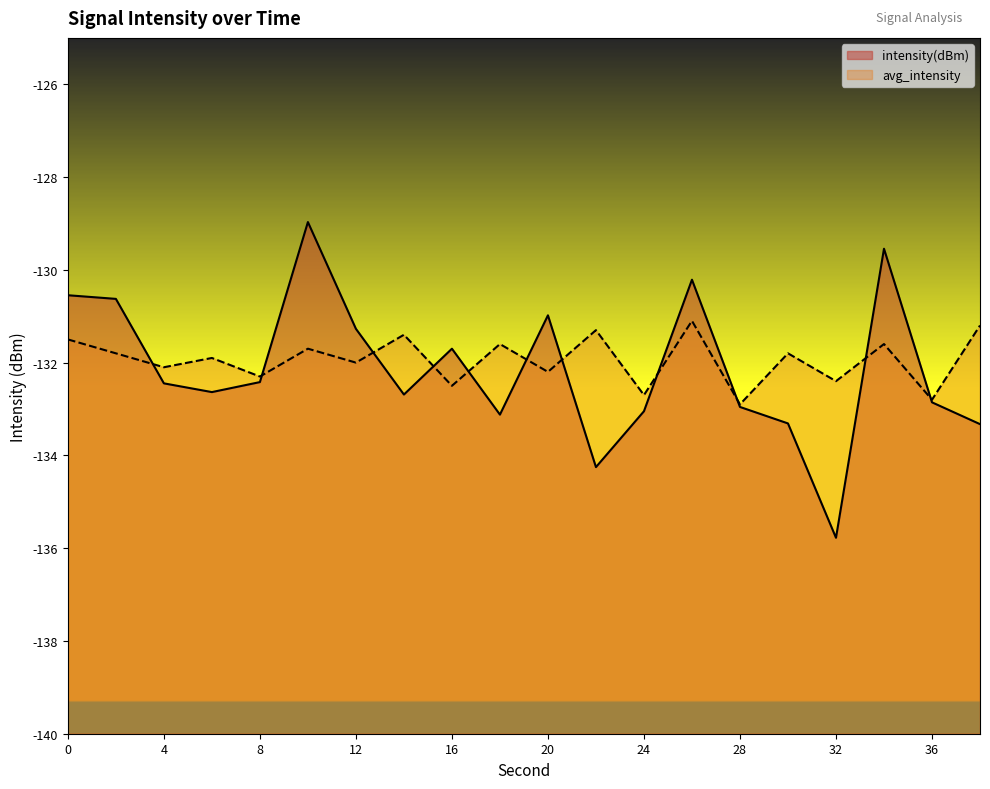

The value of intensity(dBm) at 0 is -218.9. True or false?

False